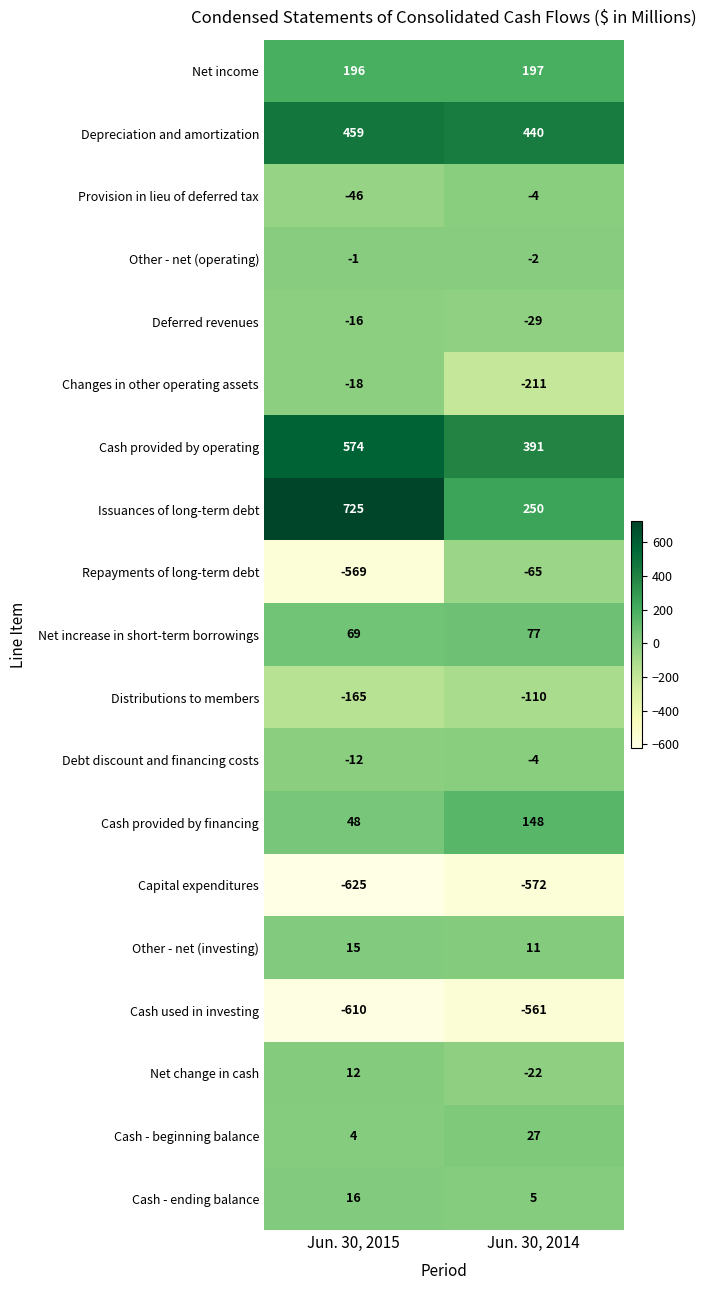

What is the difference between the highest and lowest values at Jun. 30, 2014?

1012